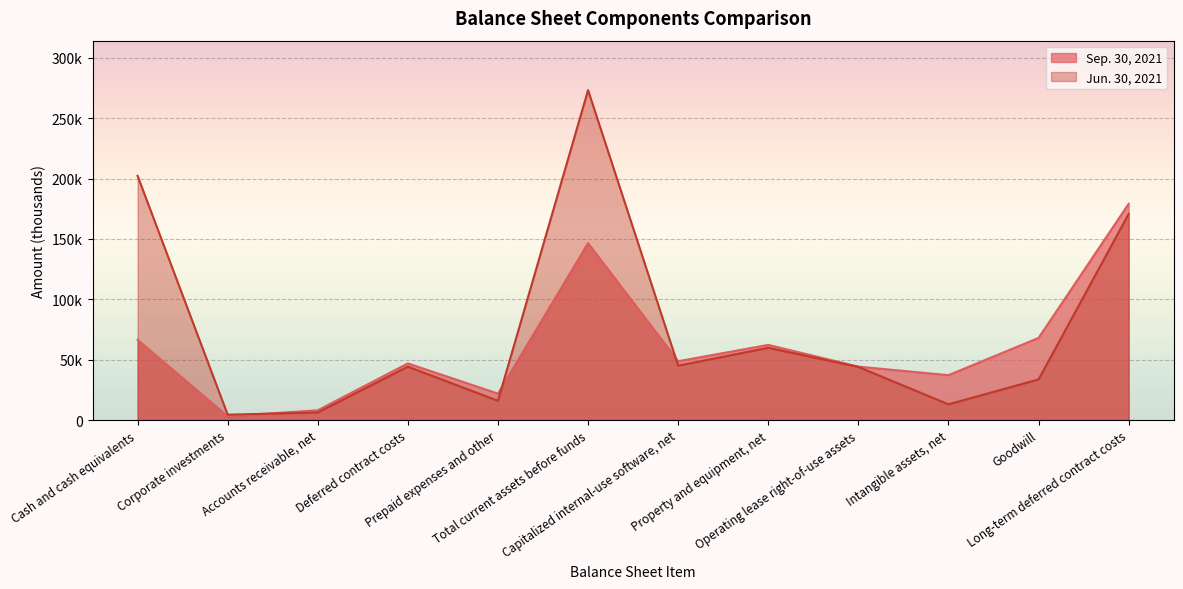

What is the greatest value displayed?

273206